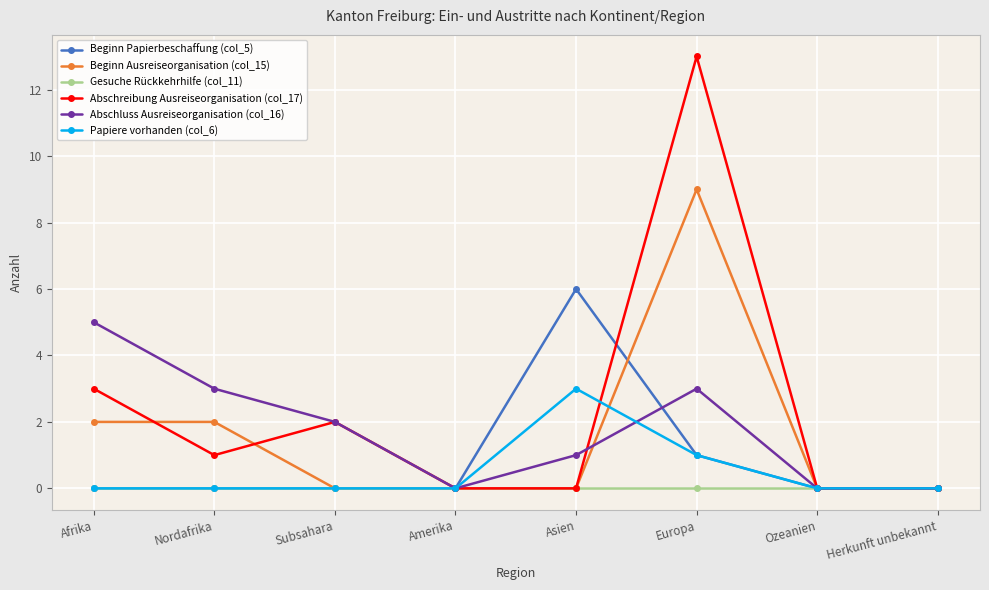

The Beginn Ausreiseorganisation (col_15) series shows 0 at Subsahara. True or false?

True